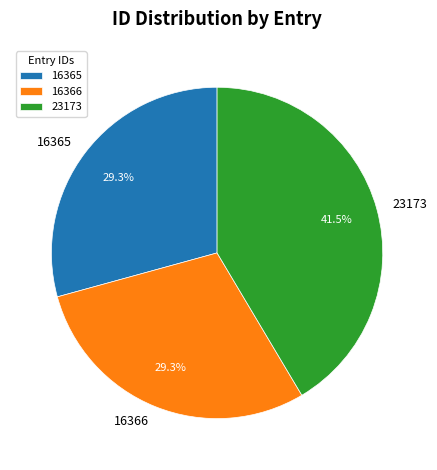

Is there any slice that represents more than half of the pie?

No